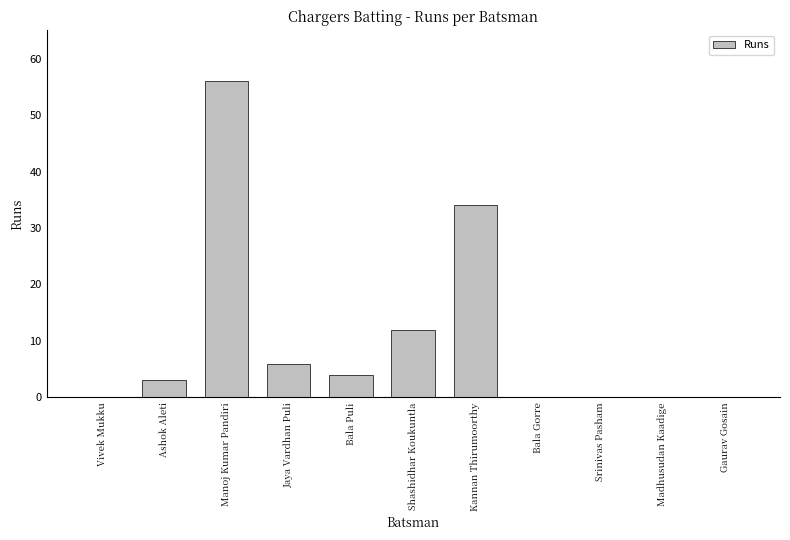

What is the sum of all values?

115